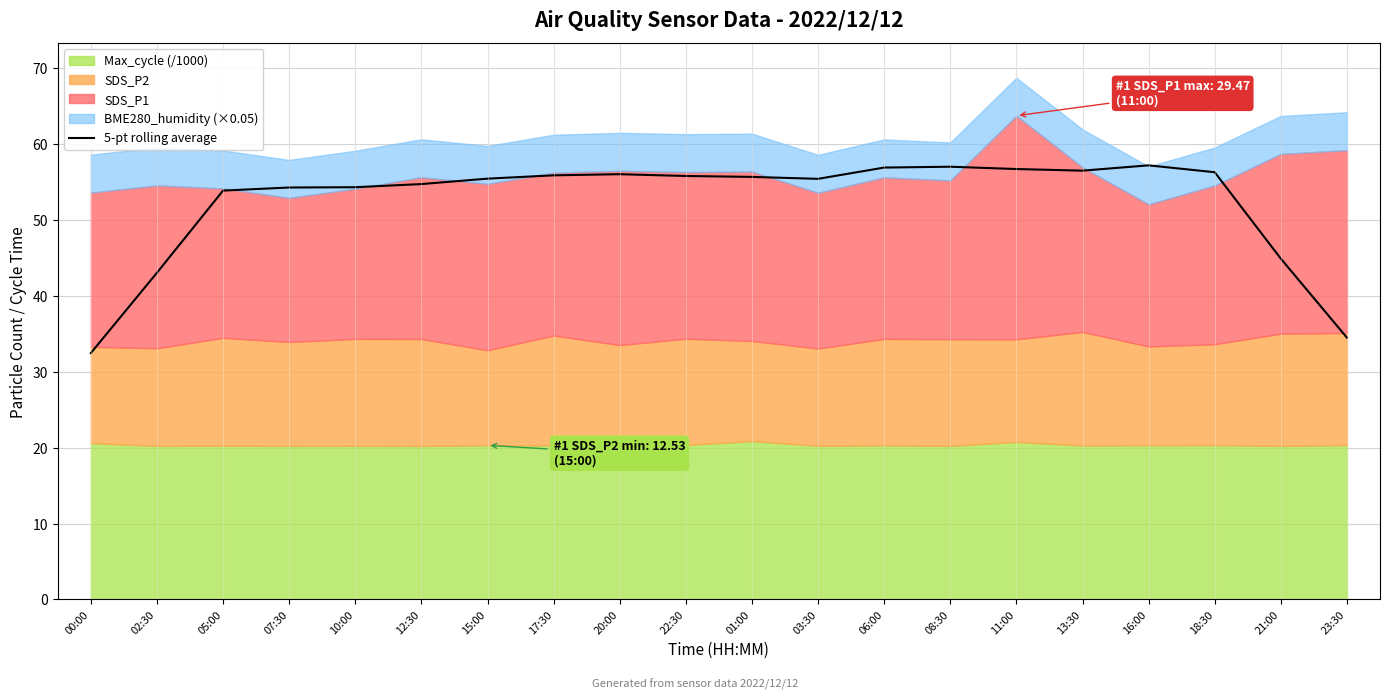

What is the difference between the maximum and second lowest values?

22.7